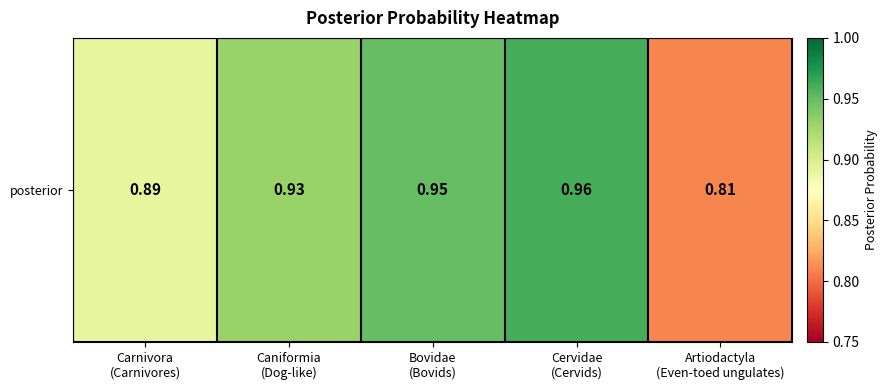

What is the average value?

0.9